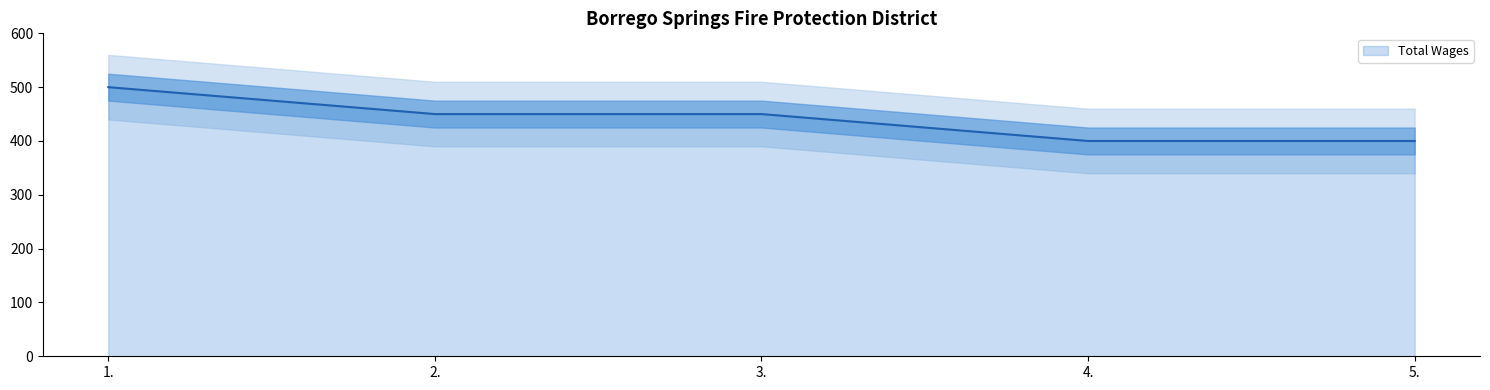

How many values exceed 450?

1